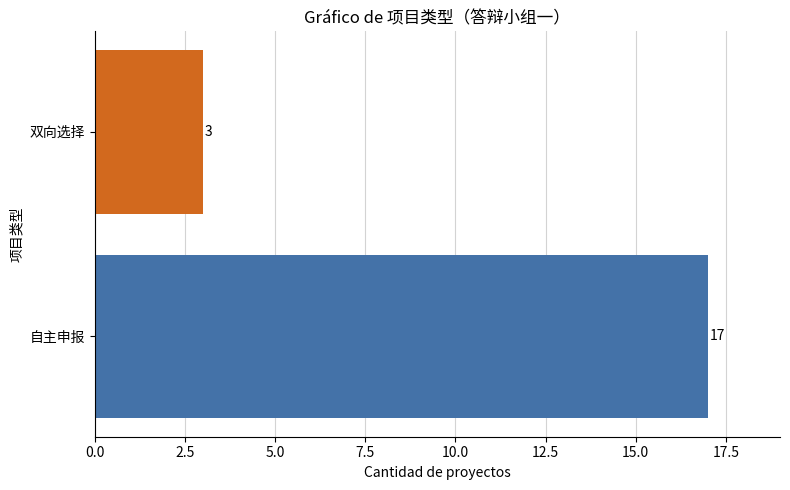

How many categories are shown in the chart?

2